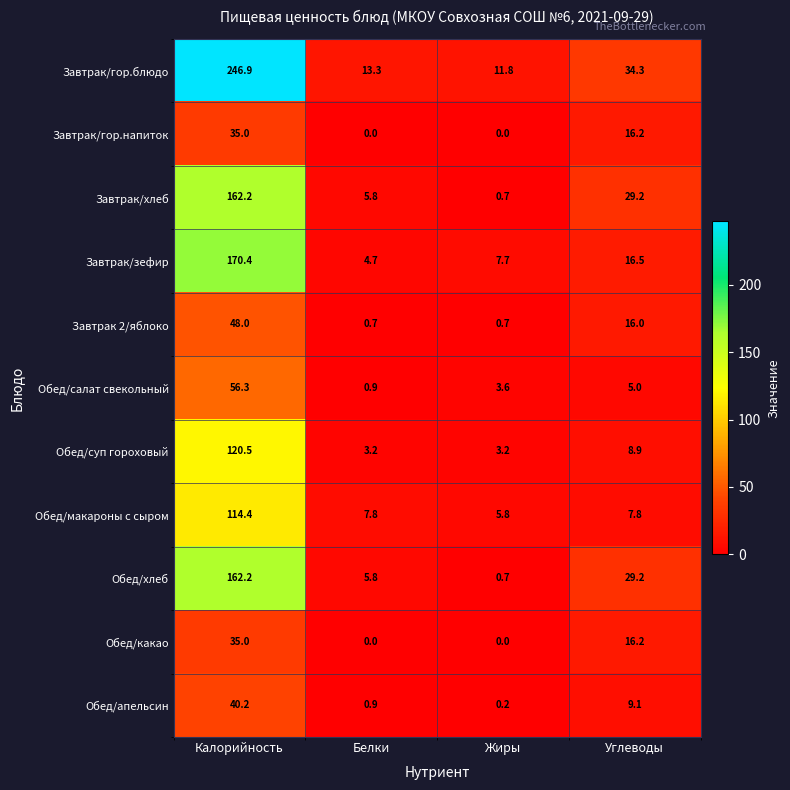

Is the value of Завтрак/гор.напиток at Калорийность greater than the value of Обед/хлеб at Белки?

Yes